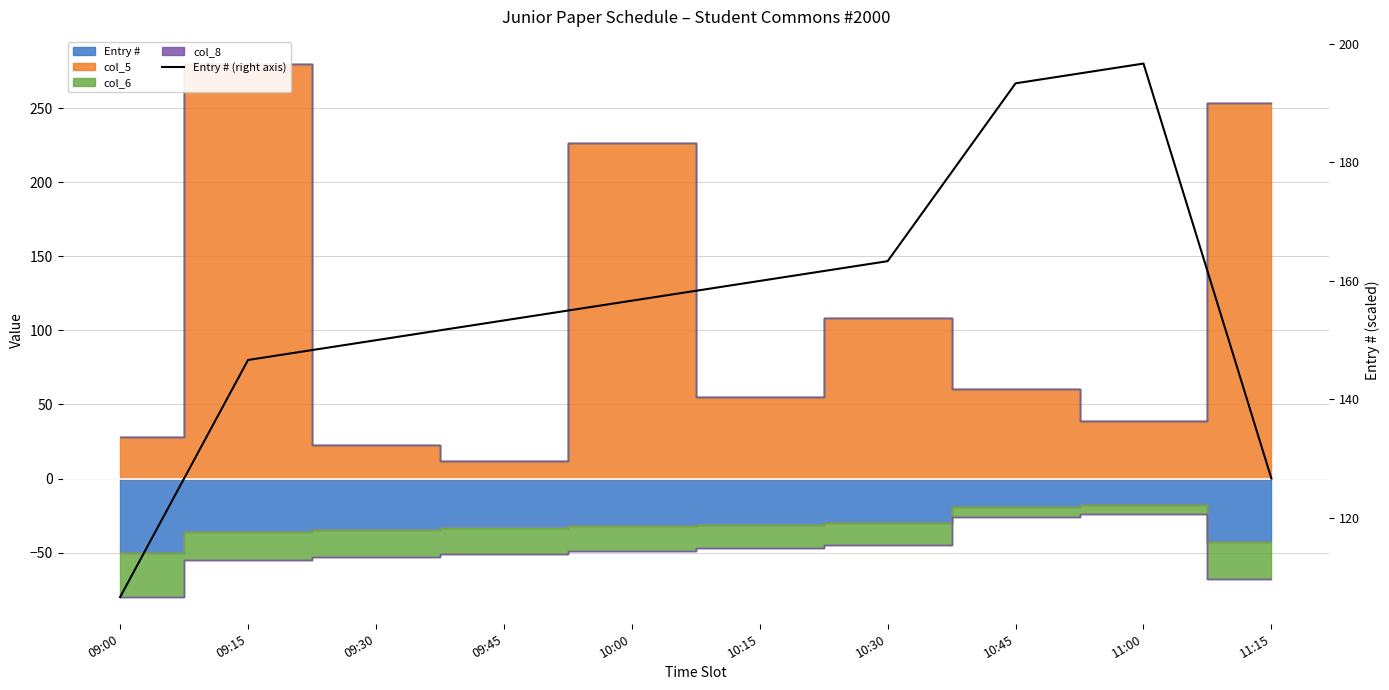

What is the ratio of the value at 10:45 to the value at 09:00?

1.8